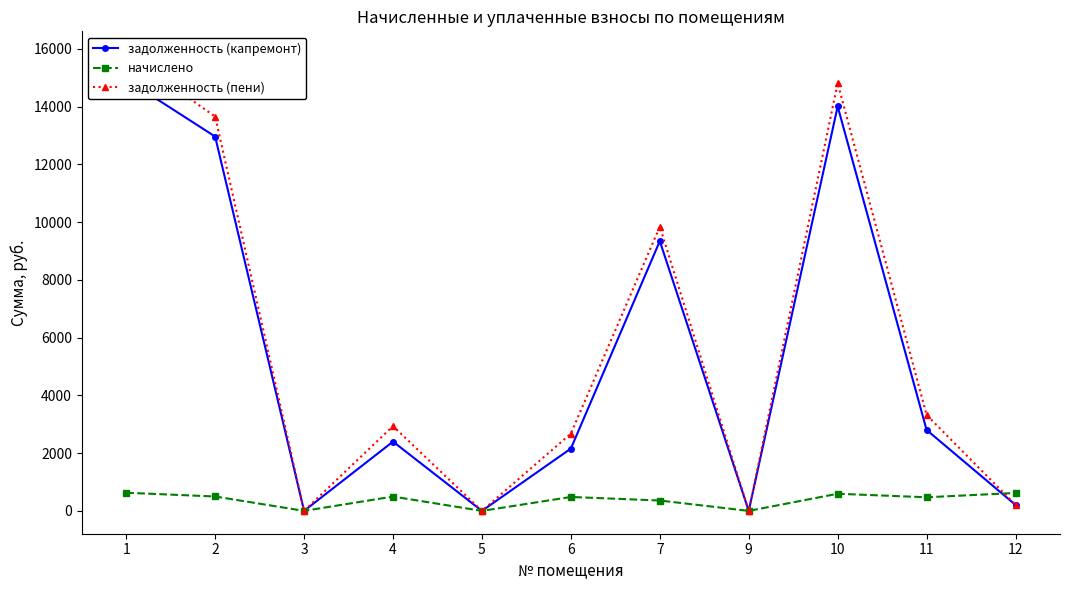

In задолженность (пени), how many points are lower than both neighbors (excluding endpoints)?

3